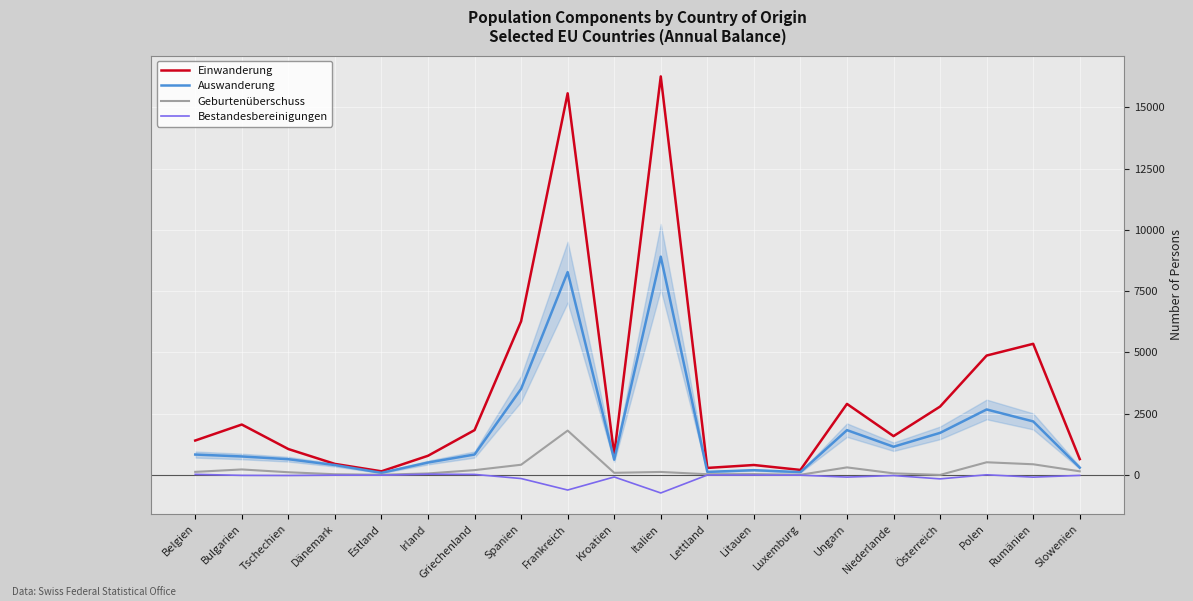

How many distinct data groups are displayed?

4